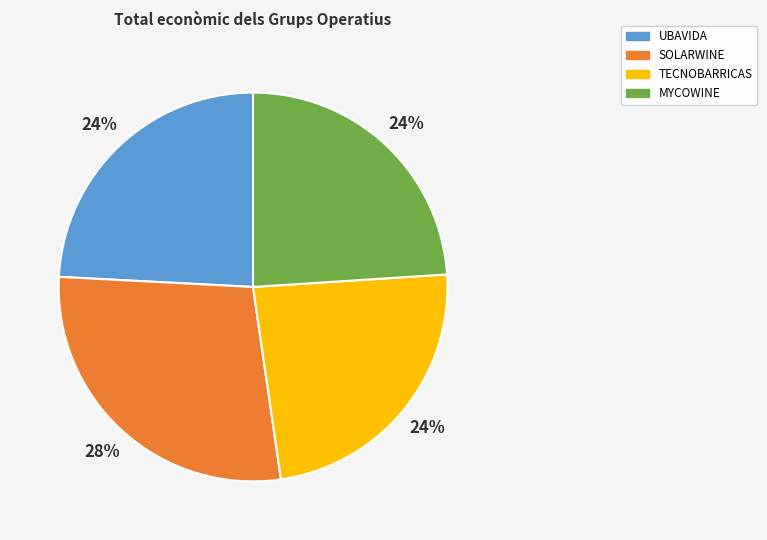

How many slices are in this pie chart?

4